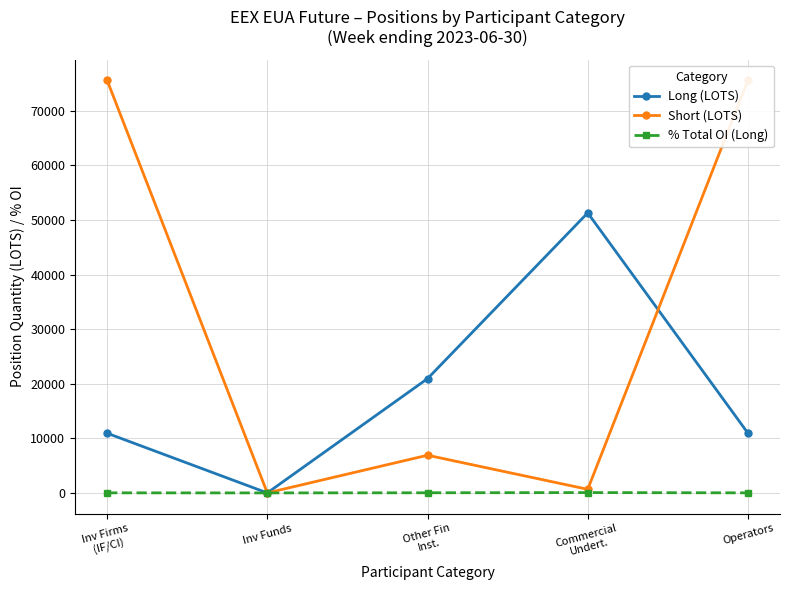

True or false: Short (LOTS) and Long (LOTS) intersect in this chart.

True